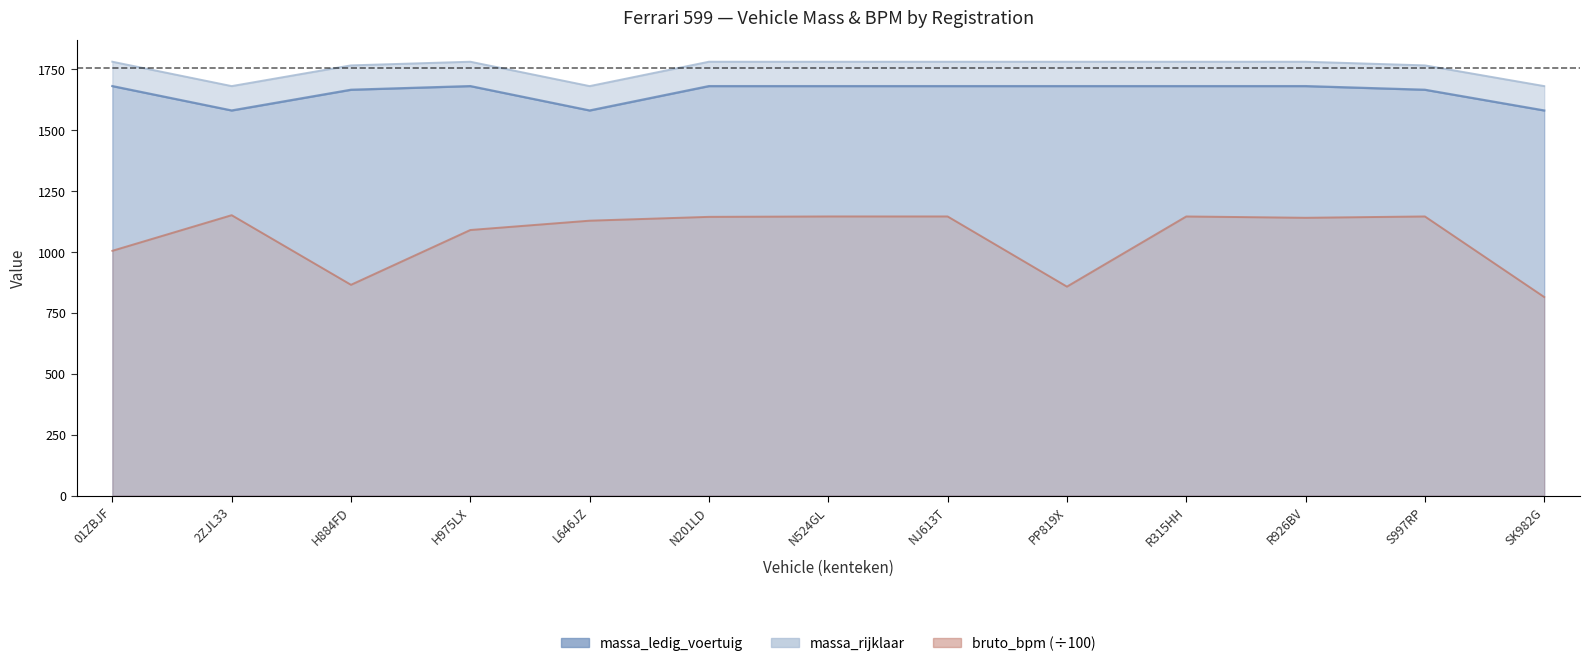

True or false: bruto_bpm and massa_ledig_voertuig cross at least once.

False